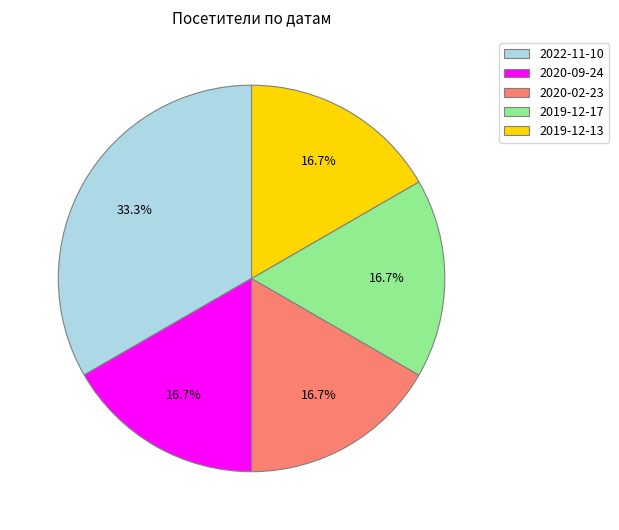

What percentage is the 2020-02-23 slice, to the nearest percent?

17%